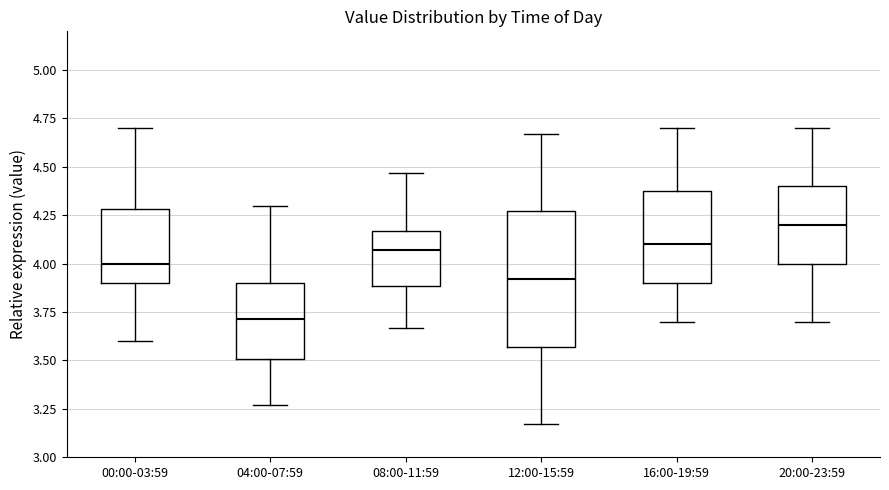

Where does the median line of the box for 16:00-19:59 sit on the y-axis? The values are not printed on the chart, so give them approximately, as read against the axis.

4.10